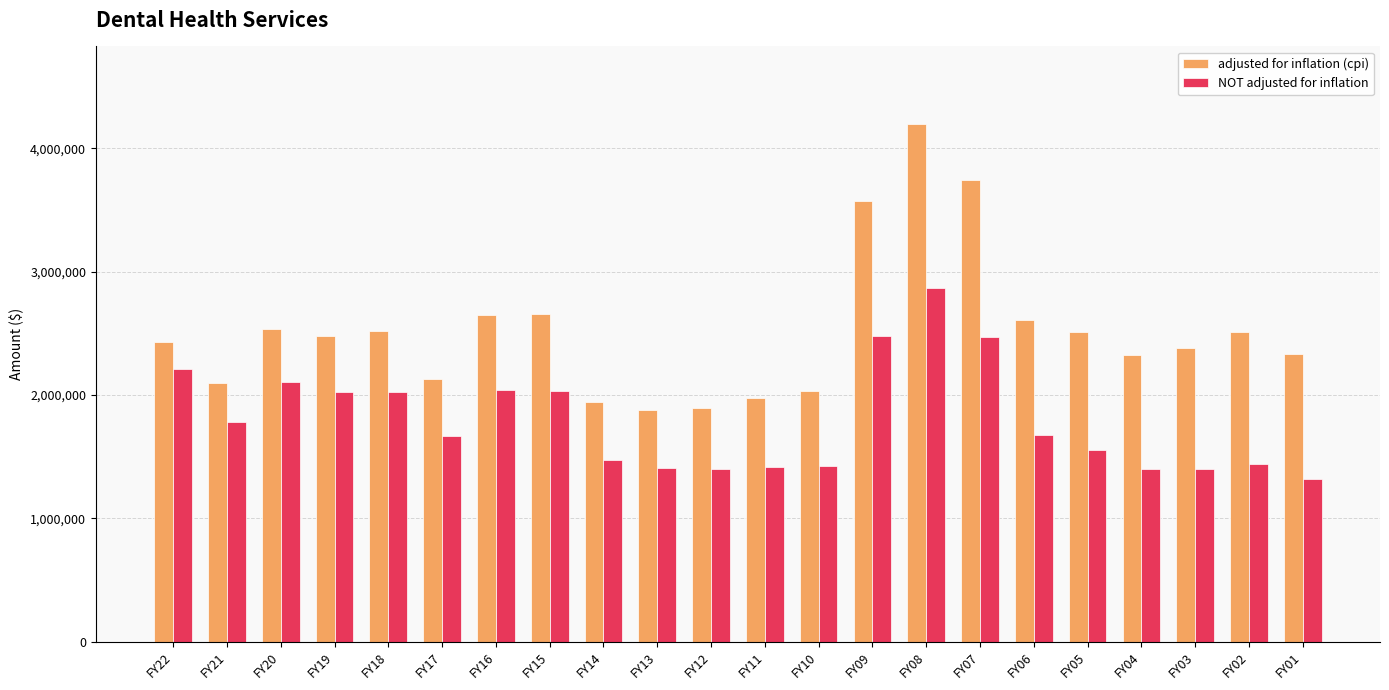

What is the difference between the NOT adjusted for inflation values at FY12 and FY22?

816445